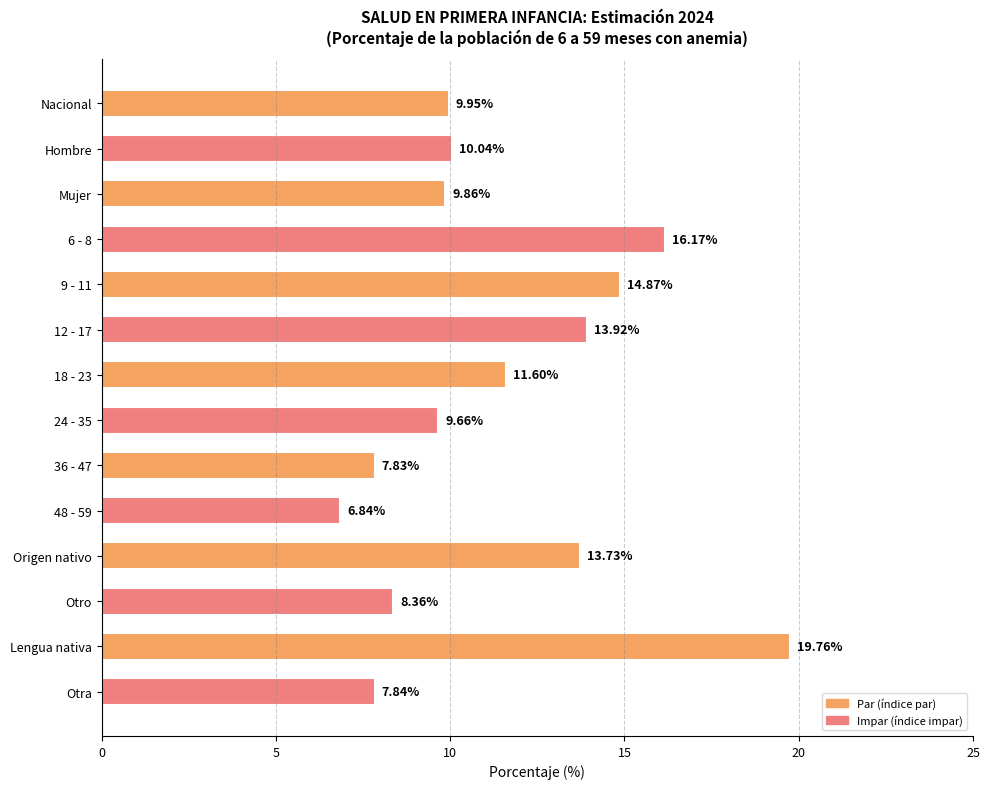

Which label corresponds to the largest value in the chart?

Lengua nativa